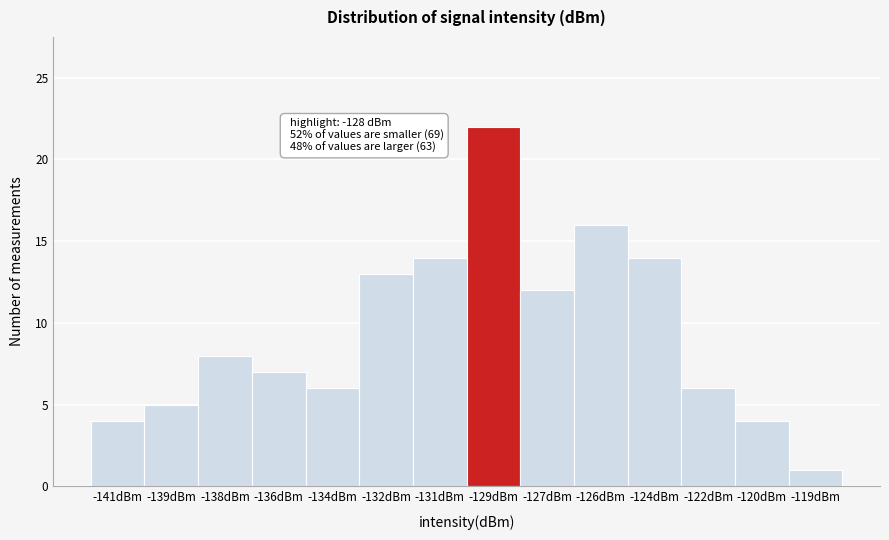

Reading right to left, list all the values displayed in this chart.

-119dBm=1	-120dBm=4	-122dBm=6	-124dBm=14	-126dBm=16	-127dBm=12	-129dBm=22	-131dBm=14	-132dBm=13	-134dBm=6	-136dBm=7	-138dBm=8	-139dBm=5	-141dBm=4